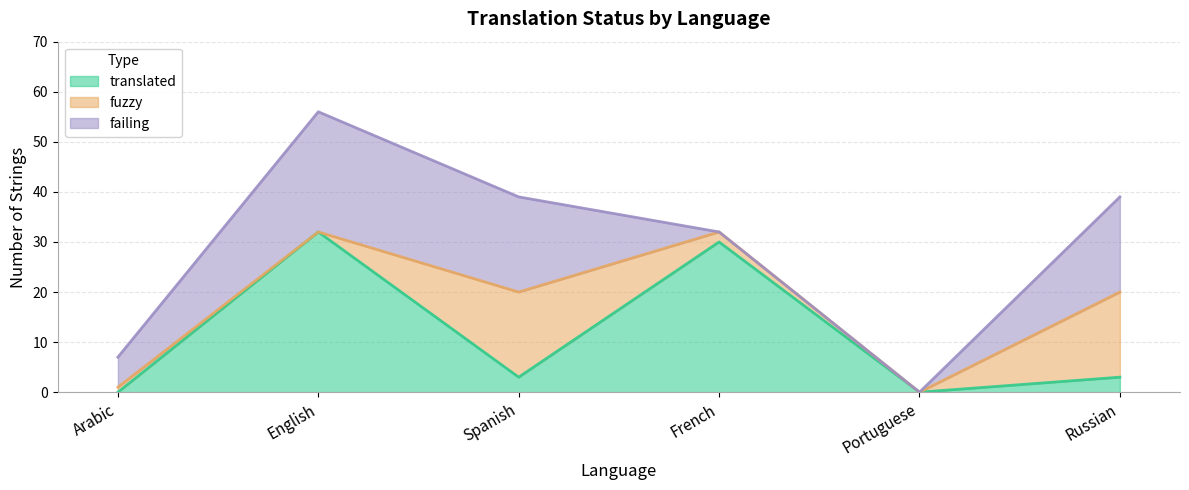

What is the sum of all failing values?

68